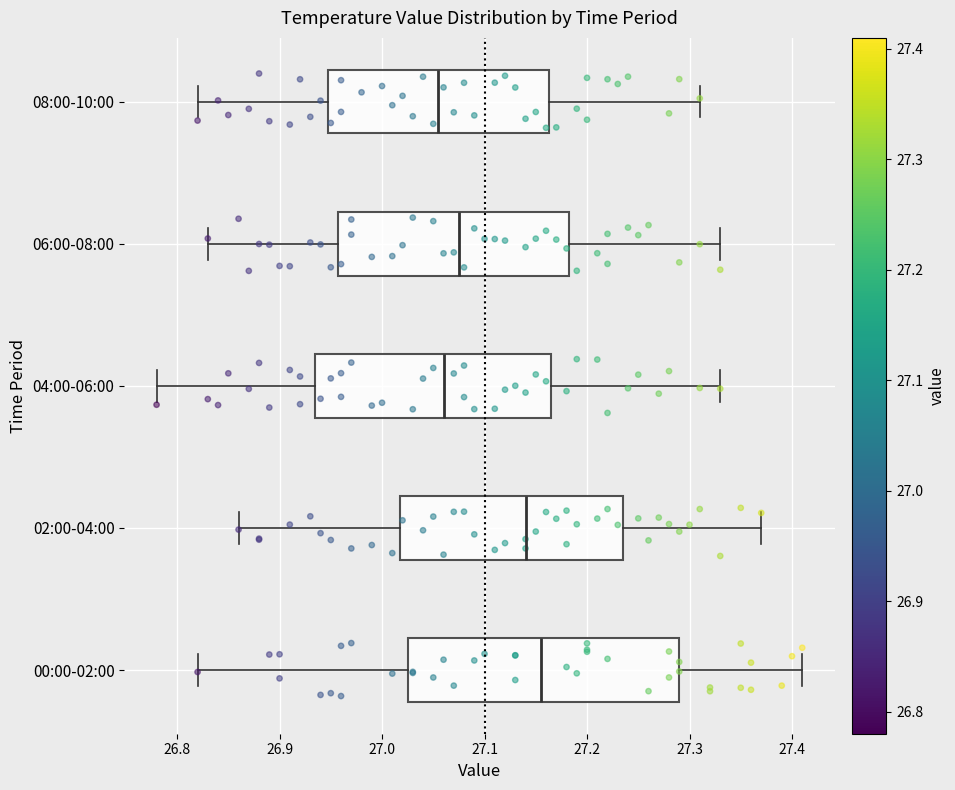

Reading bottom to top, transcribe this box plot: for each box, give where its median line is, the range the box spans, and where its two whiskers end, as read against the x-axis. The values are not printed on the chart, so give them approximately, as read against the axis.

00:00-02:00: median 27.16, box 27.03 to 27.29, whiskers 26.82 to 27.41
02:00-04:00: median 27.14, box 27.02 to 27.24, whiskers 26.86 to 27.37
04:00-06:00: median 27.06, box 26.94 to 27.17, whiskers 26.78 to 27.33
06:00-08:00: median 27.08, box 26.96 to 27.18, whiskers 26.83 to 27.33
08:00-10:00: median 27.06, box 26.95 to 27.16, whiskers 26.82 to 27.31